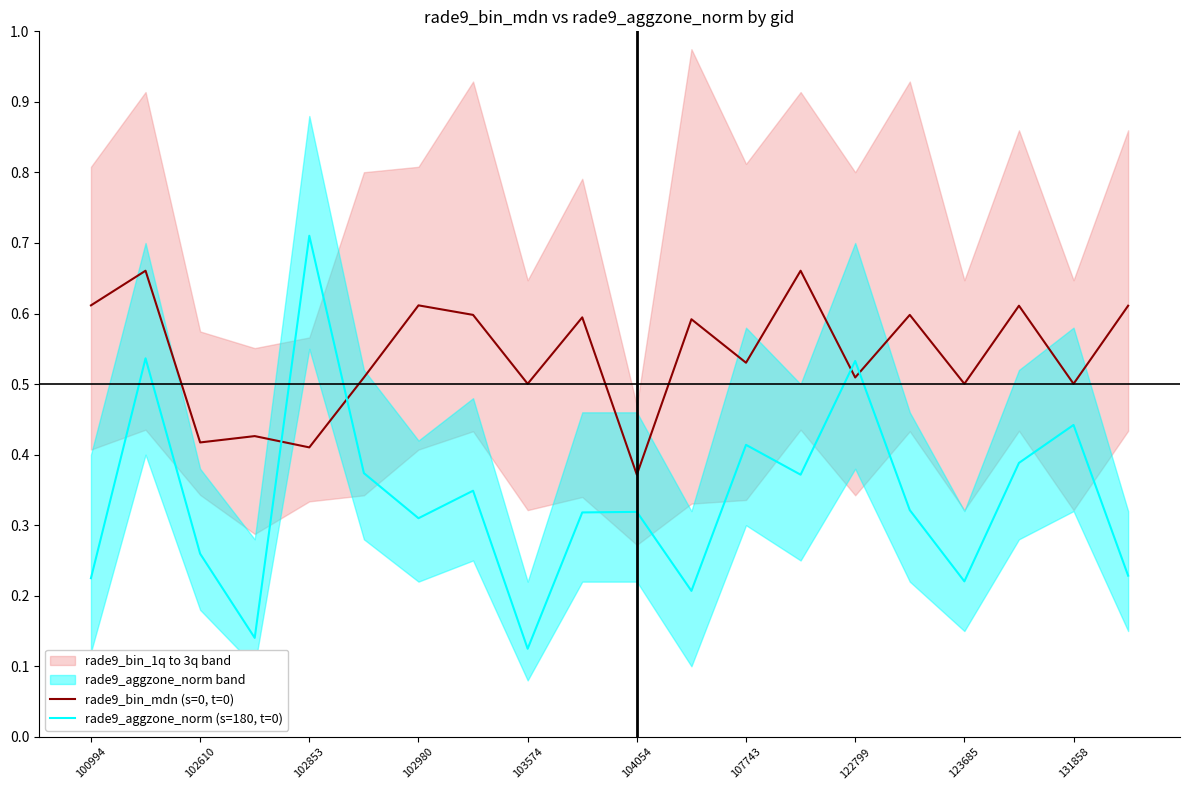

What position from the left is 15?

16